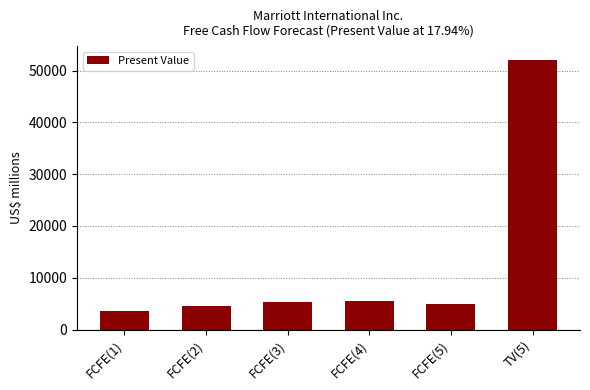

What value does the data have at FCFE(5)?

4968